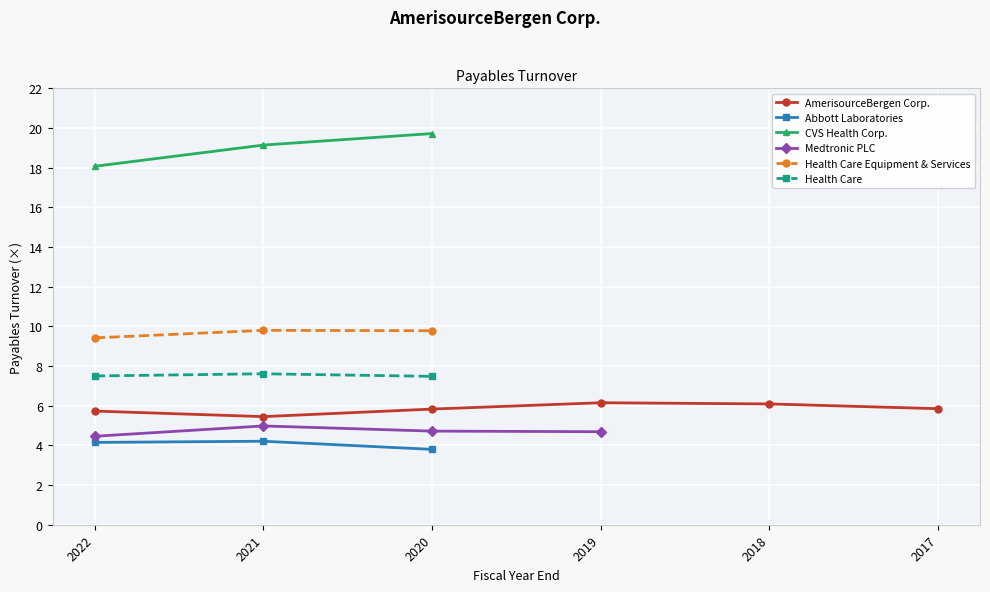

Where is CVS Health Corp. nearest to the value 18?

2022